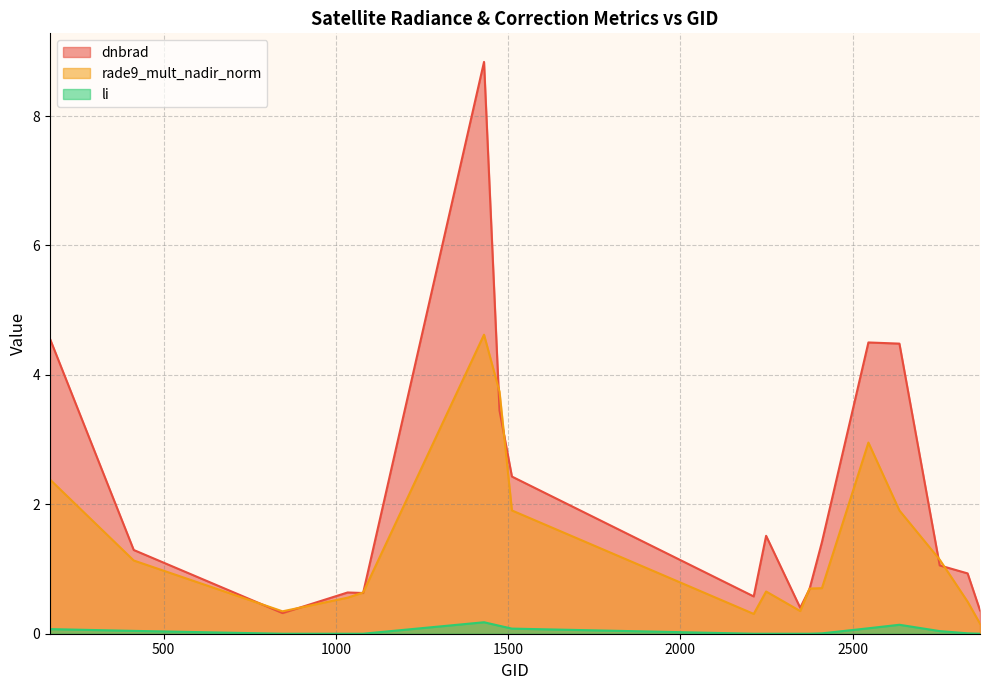

List the series in order of their overall mean, highest first.

dnbrad, rade9_mult_nadir_norm, li